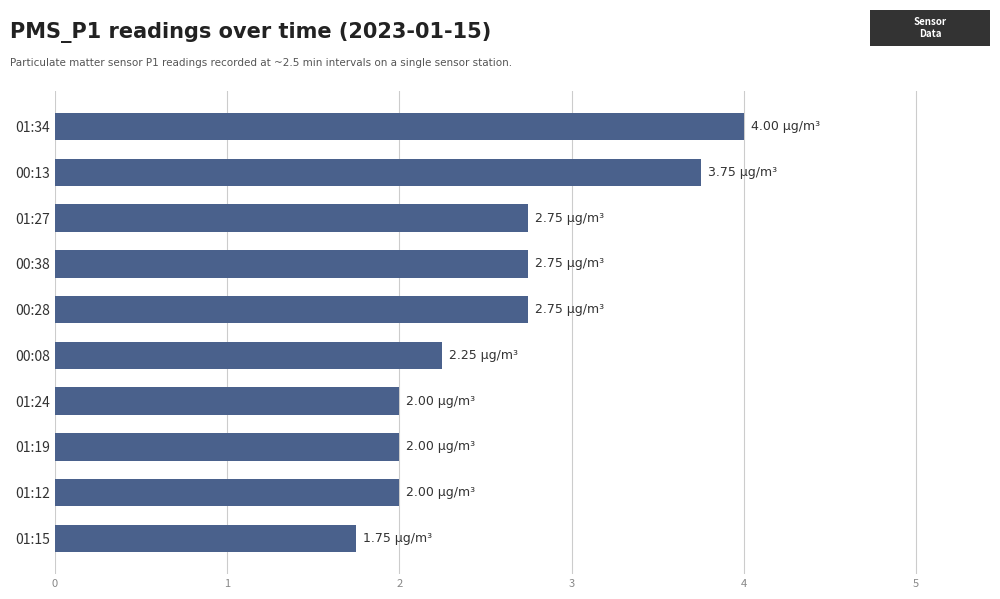

What is the ratio of the value at 00:38 to the value at 01:27?

1.0